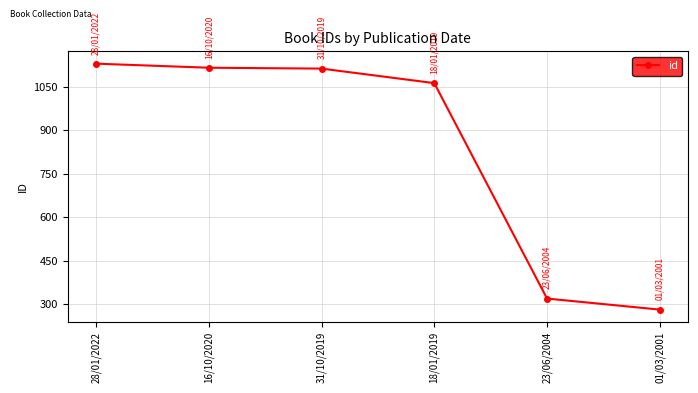

Is it true that the value at 01/03/2001 is 282?

True